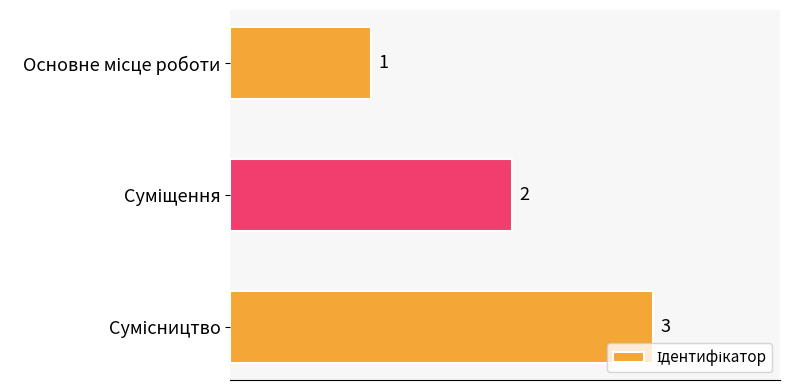

How many values are between 1 and 3?

3